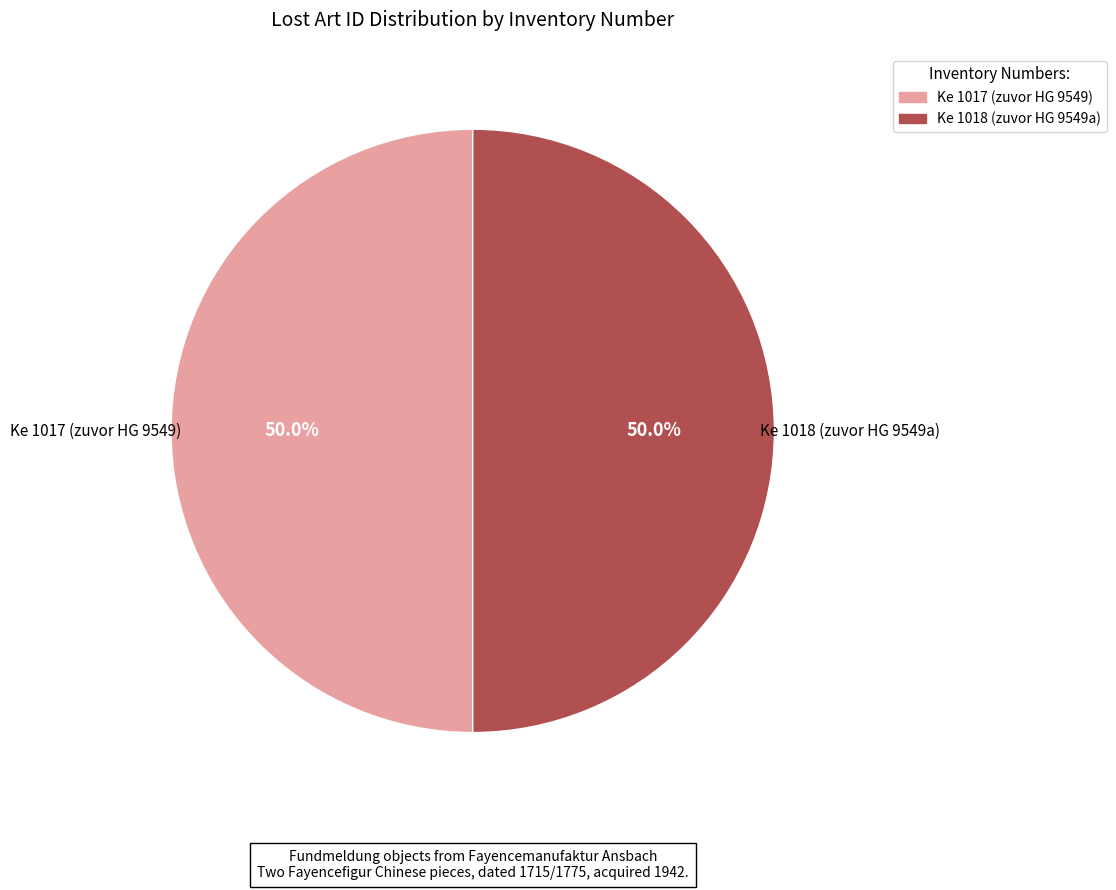

Is it true that Ke 1017 (zuvor HG 9549) is 61% of the pie?

False